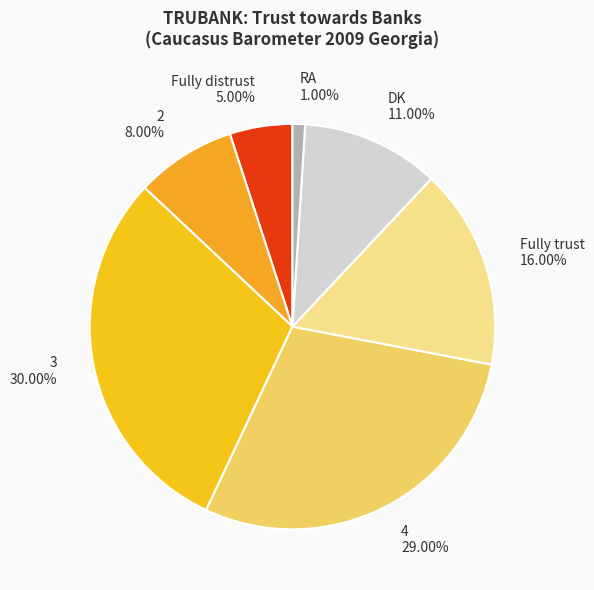

Which slice is the smallest?

RA